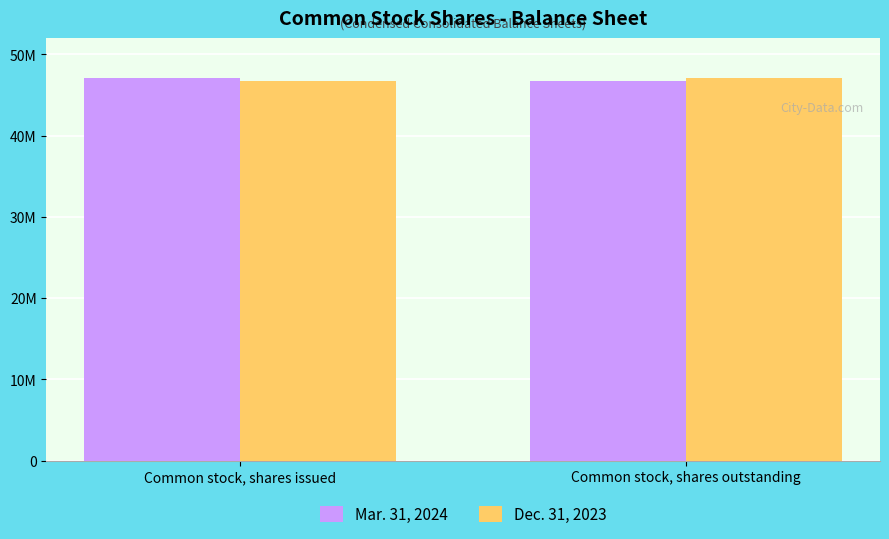

What is the difference between the maximum and minimum values in the Mar. 31, 2024 series?

337963